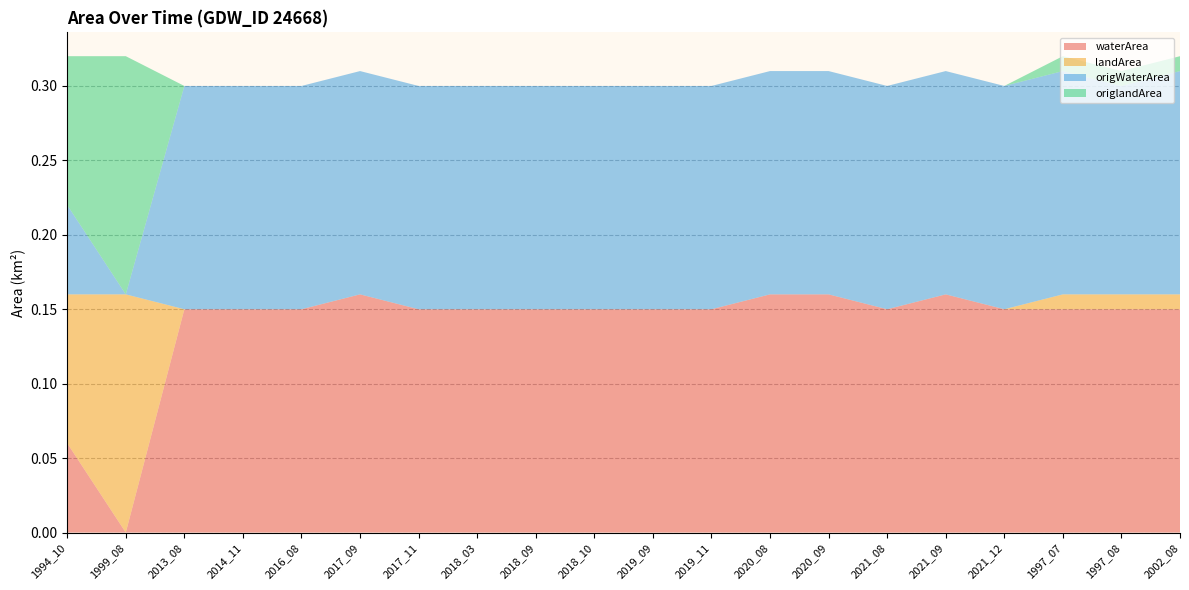

Reading right to left, transcribe all the data shown in this chart.

waterArea: 0.1	0.1	0.1	0.1	0.2	0.1	0.2	0.2	0.1	0.1	0.1	0.1	0.1	0.1	0.2	0.1	0.1	0.1	0.0	0.1
landArea: 0.0	0.0	0.0	0.0	0.0	0.0	0.0	0.0	0.0	0.0	0.0	0.0	0.0	0.0	0.0	0.0	0.0	0.0	0.2	0.1
origWaterArea: 0.1	0.1	0.1	0.1	0.1	0.1	0.1	0.1	0.1	0.1	0.1	0.1	0.1	0.1	0.1	0.1	0.1	0.1	0.0	0.1
origlandArea: 0.0	0.0	0.0	0.0	0.0	0.0	0.0	0.0	0.0	0.0	0.0	0.0	0.0	0.0	0.0	0.0	0.0	0.0	0.2	0.1